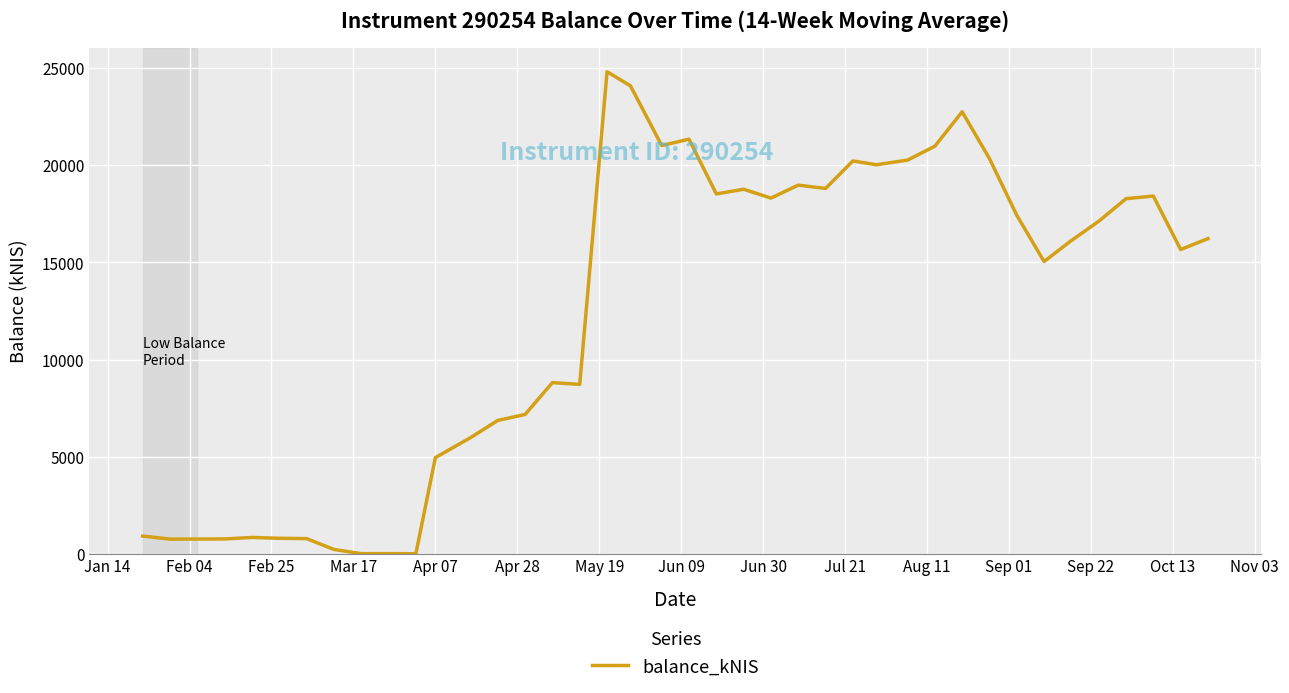

What is the greatest value displayed?

24819.6